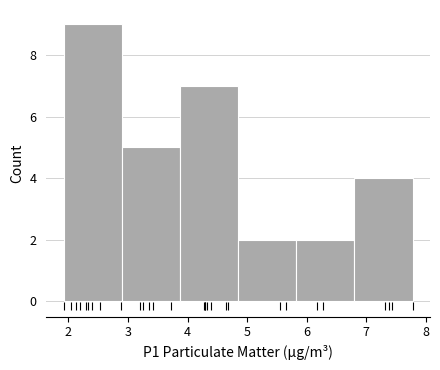

How tall is the bar that spans 6.8 to 7.8 on the x-axis? Neither the bar edges nor the heights are printed on the chart, so give them approximately, as read against the axes.

4